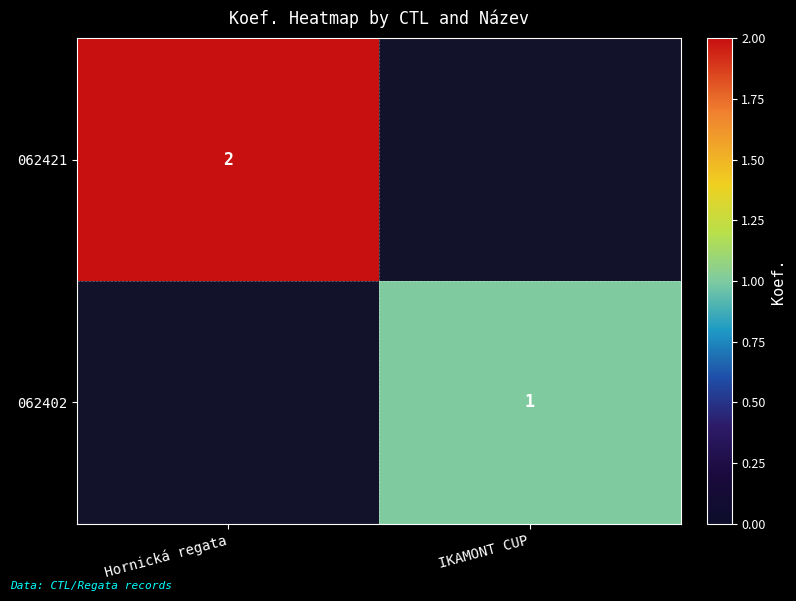

True or false: 062402 has a value of 2 at IKAMONT CUP.

False